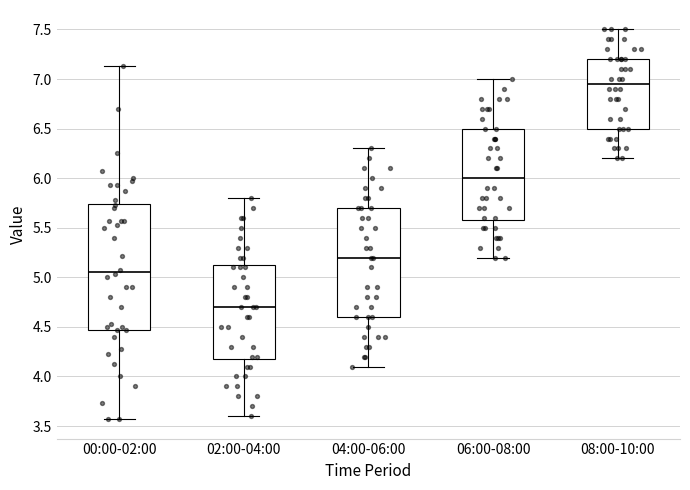

Where is the upper edge of the box for 02:00-04:00 on the y-axis? The values are not printed on the chart, so give them approximately, as read against the axis.

5.15